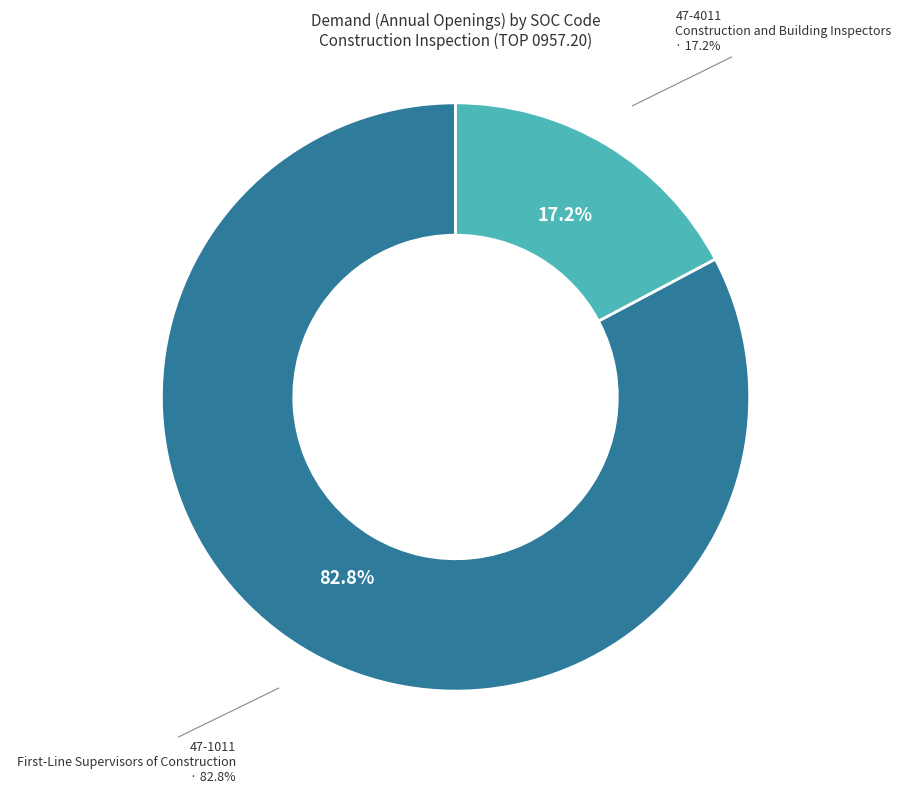

To the nearest percent, what is the difference between the largest and smallest slice percentages?

66%